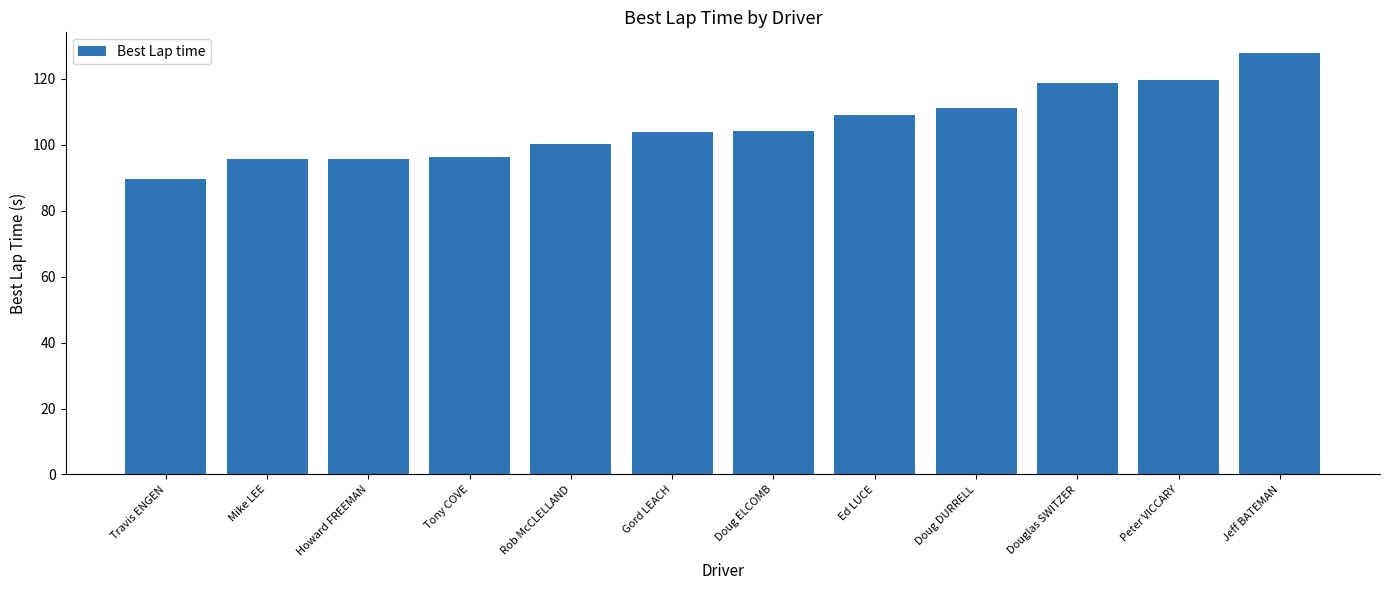

What is the average value?

106.0